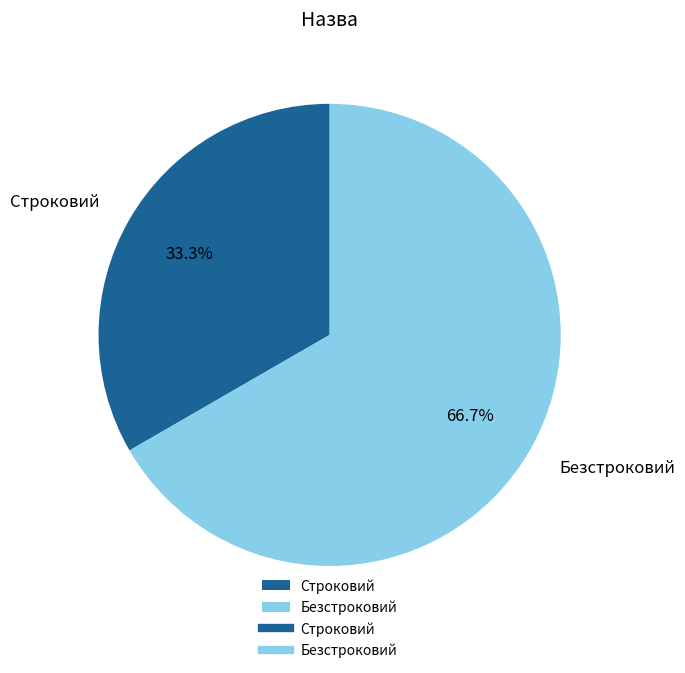

Which slice represents more than half of the pie?

Безстроковий